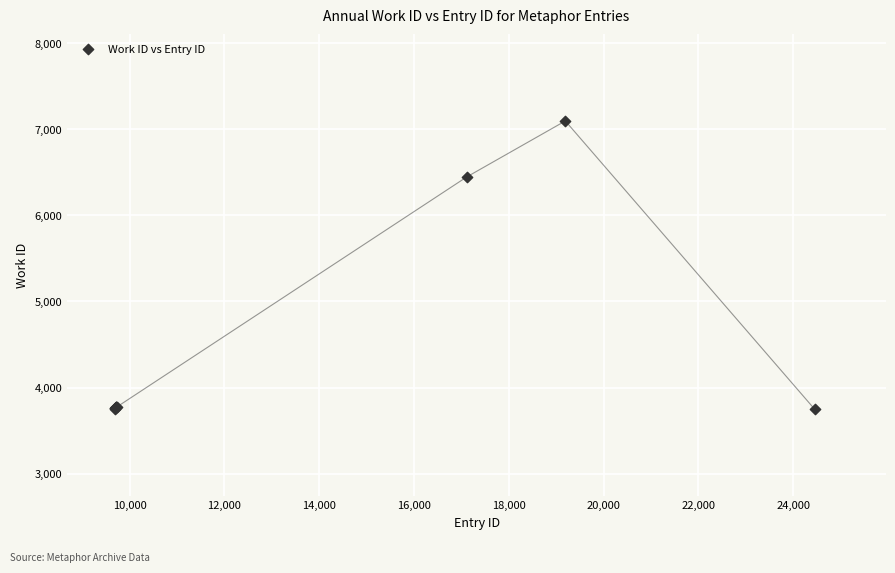

What Y value in the scatter plot is closest to 5421?

6447